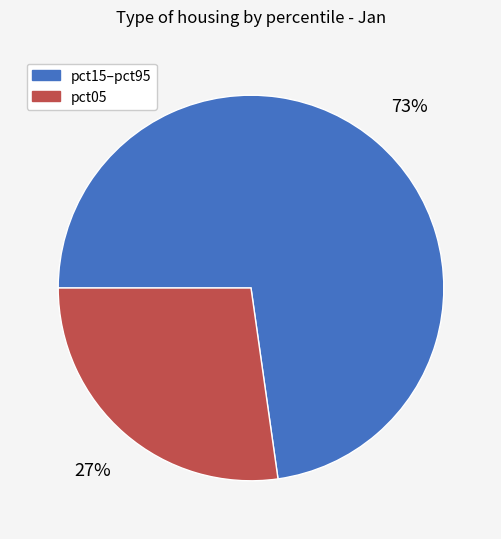

Is there a majority slice in this chart?

Yes